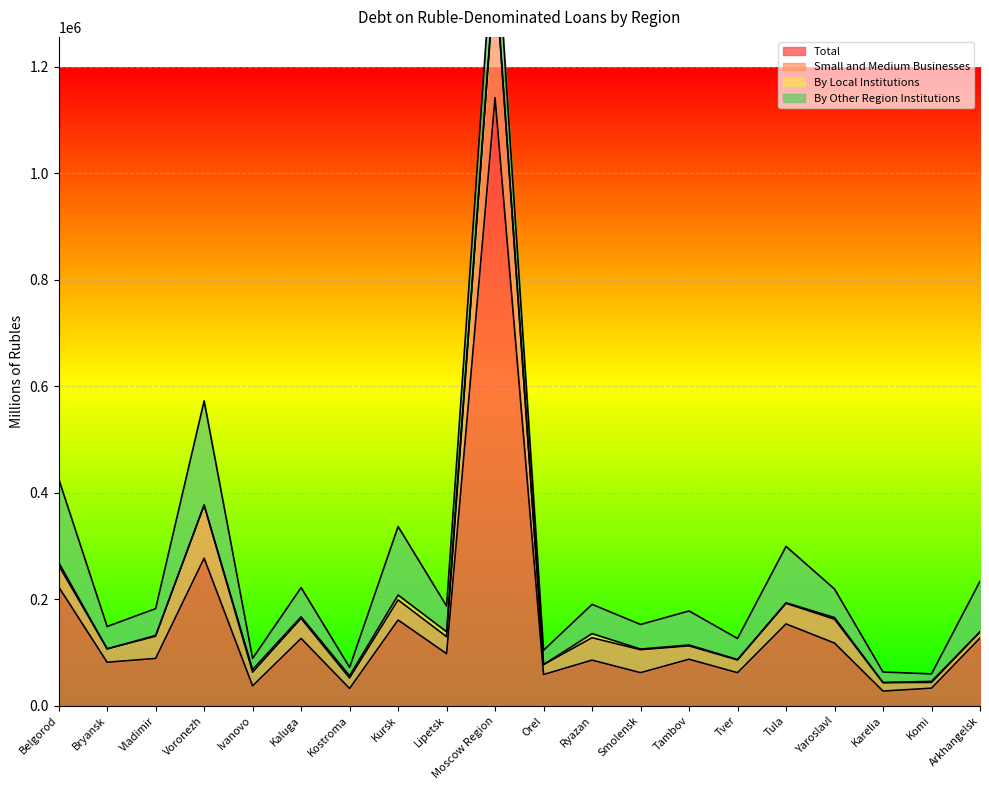

Which series has the largest total across all categories?

Total